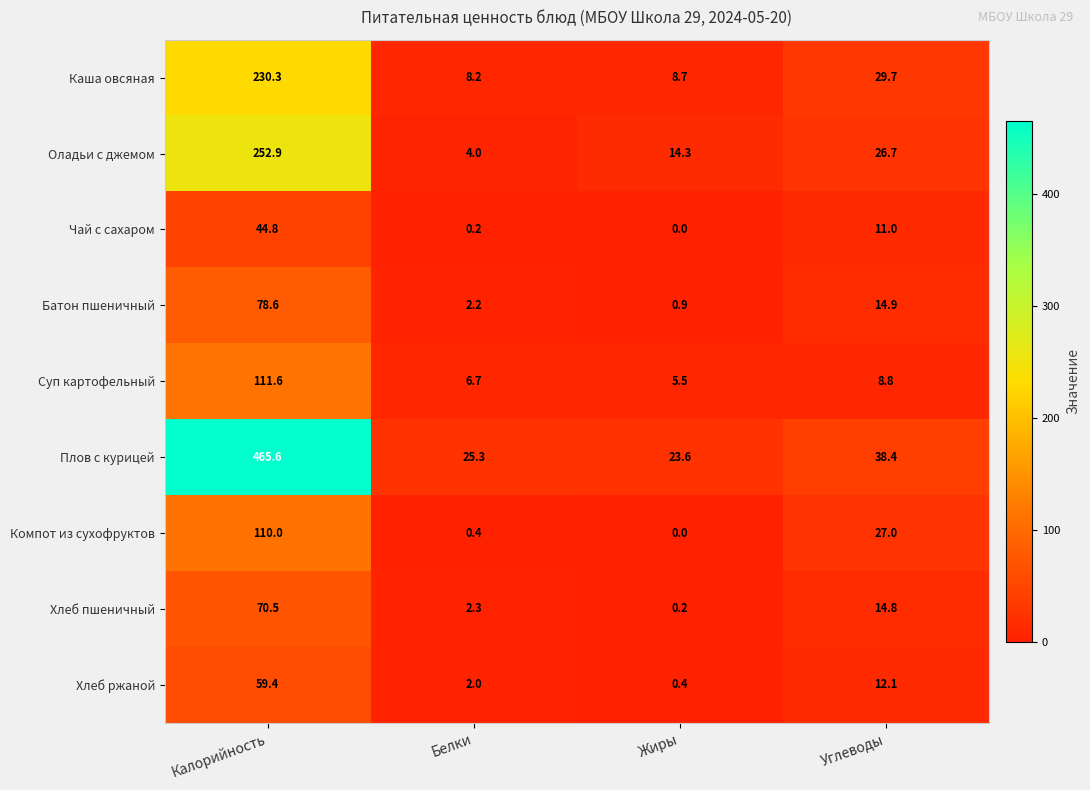

What is the difference between the maximum and minimum values in the Чай с сахаром series?

44.8